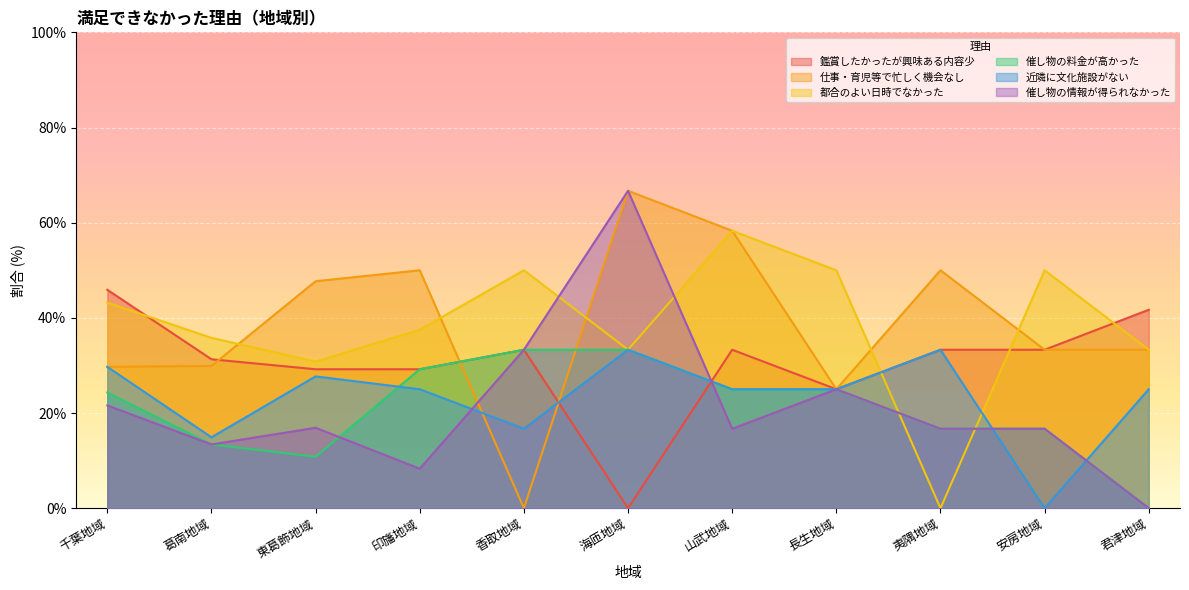

What is the highest value of the 近隣に文化施設がない series?

33.3